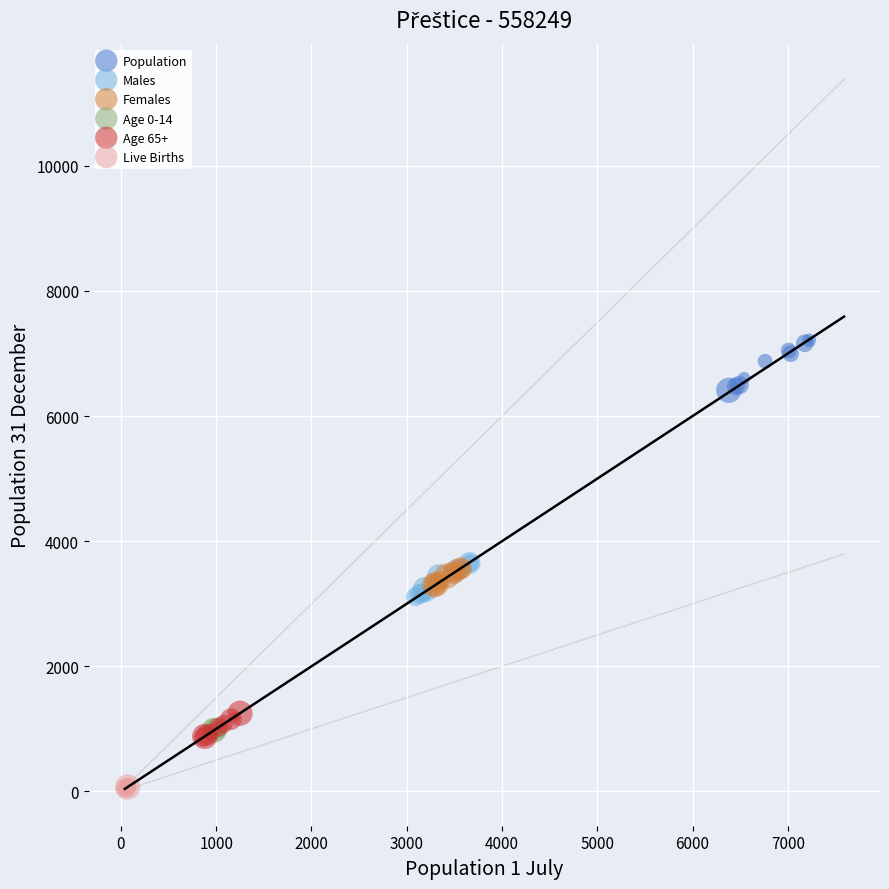

Which series contains the highest Y value?

Population